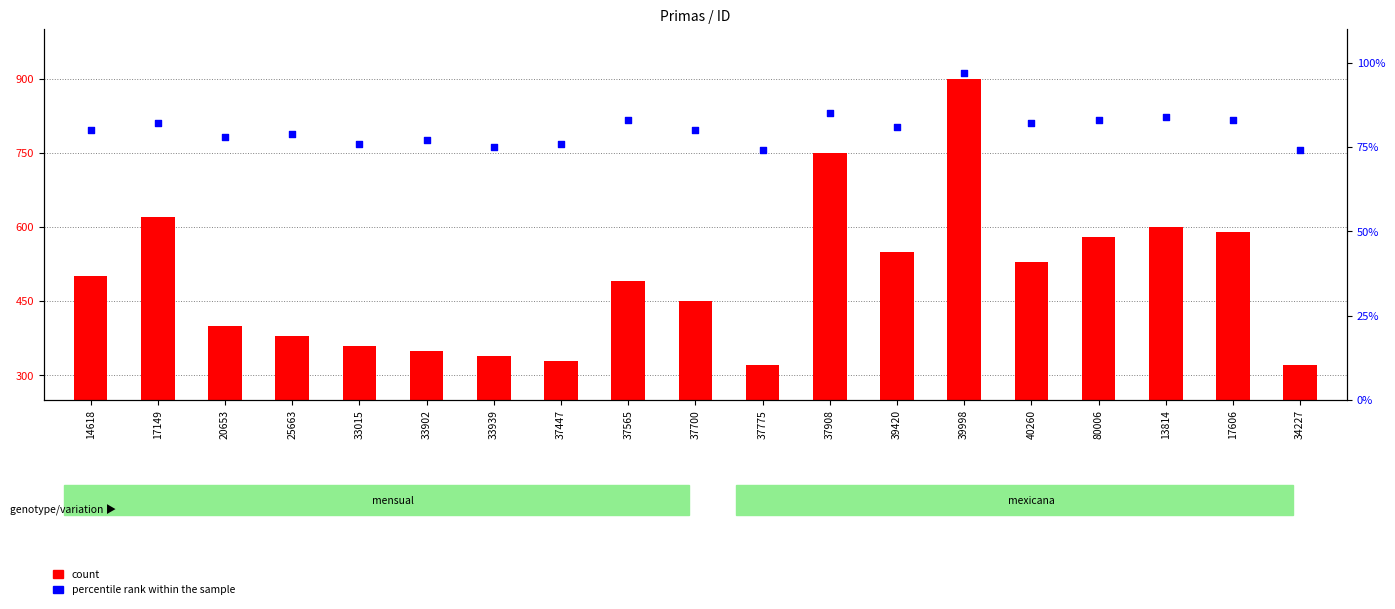

Which series contains the highest Y value?

count